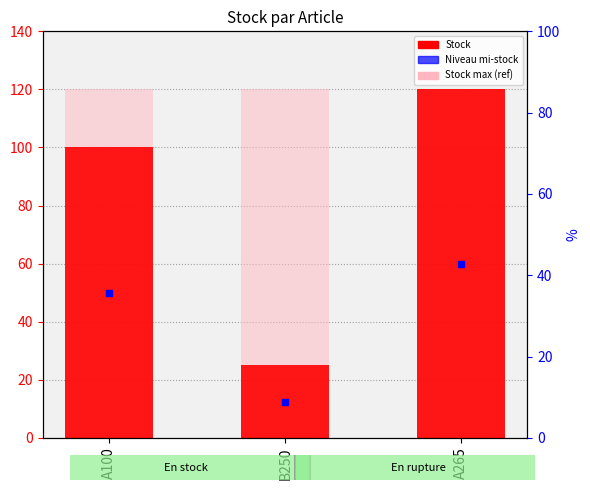

What is the sum of all values?

245